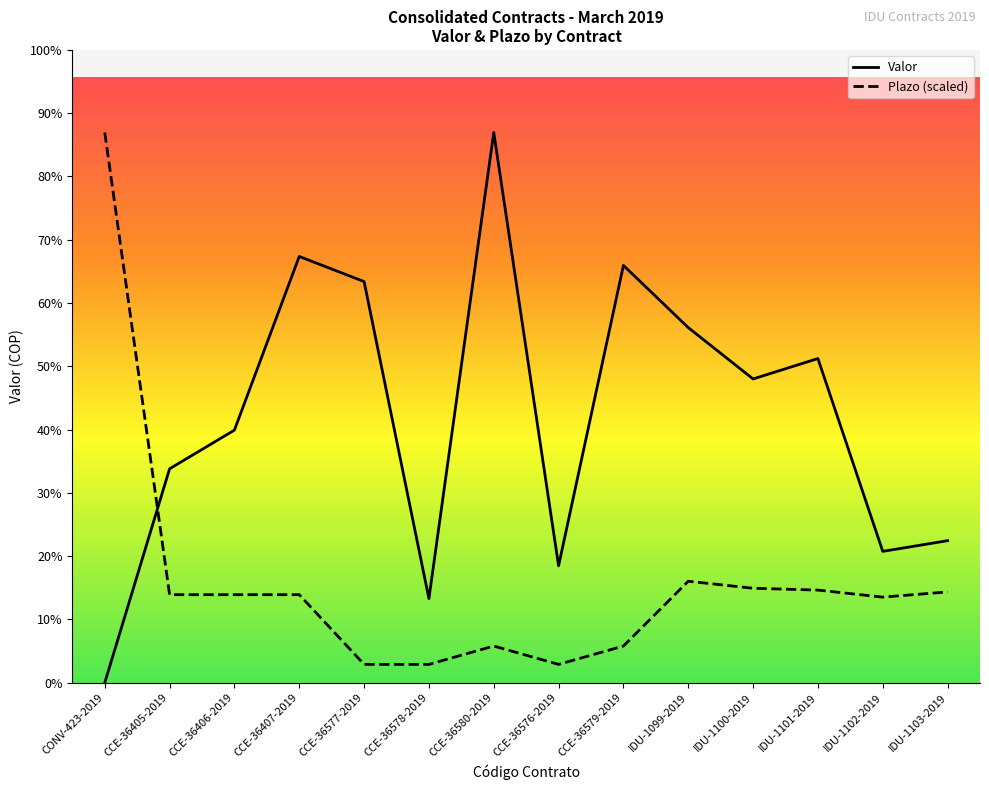

True or false: Valor and Plazo intersect in this chart.

True